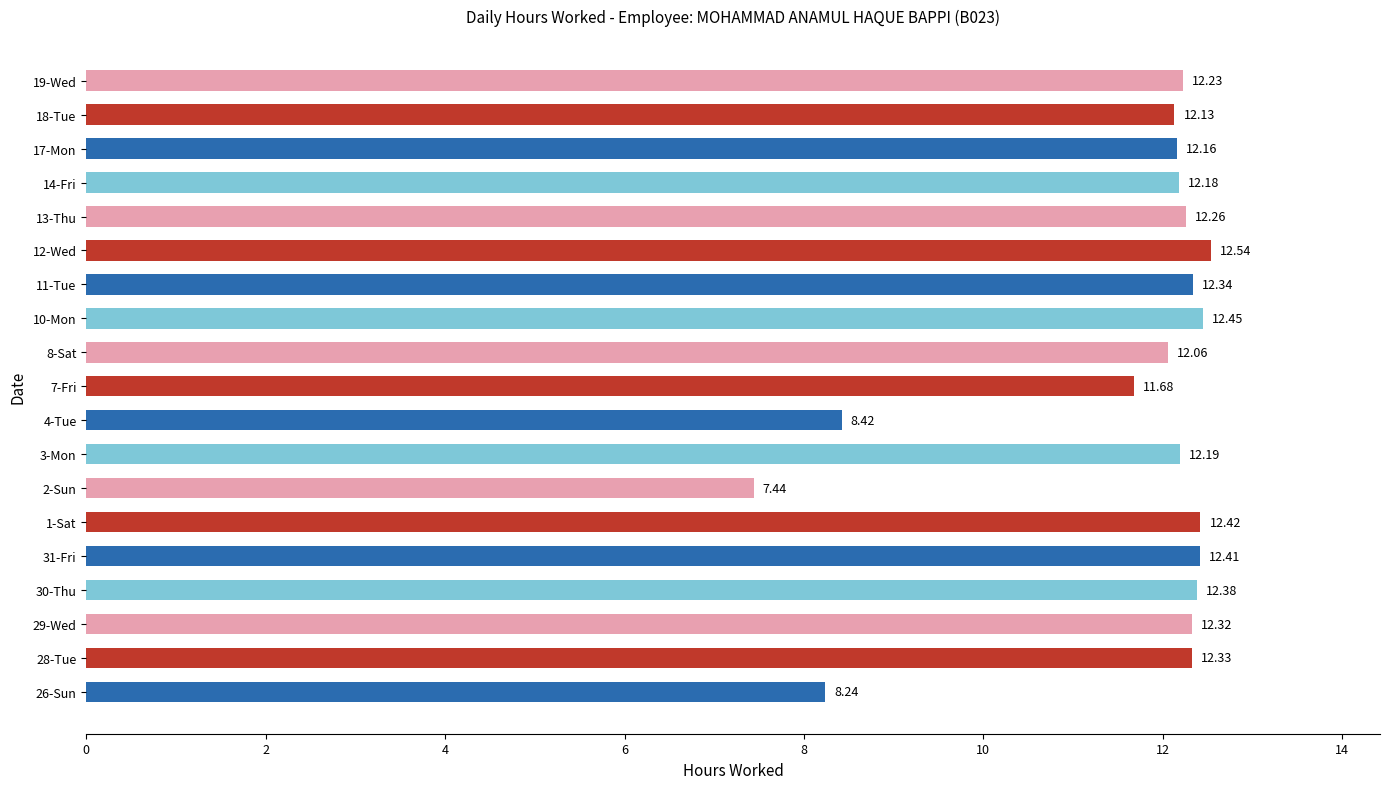

What is the difference between the maximum and minimum values?

5.1